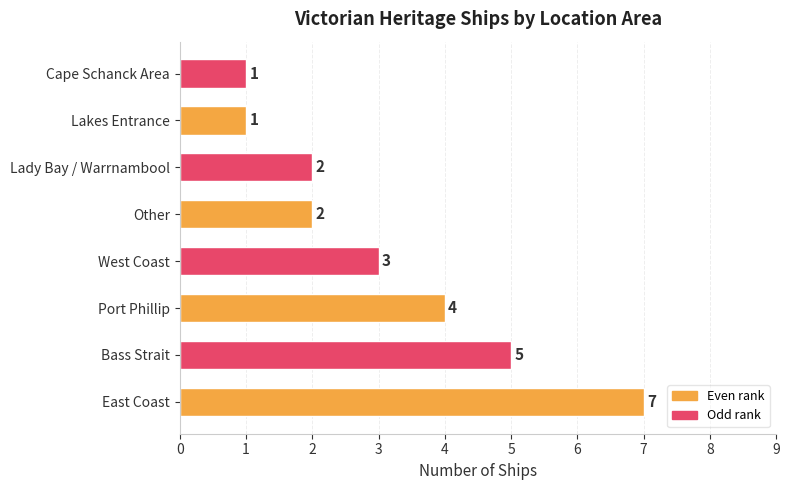

Reading bottom to top, transcribe all the data shown in this chart.

East Coast=7	Bass Strait=5	Port Phillip=4	West Coast=3	Other=2	Lady Bay / Warrnambool=2	Lakes Entrance=1	Cape Schanck Area=1